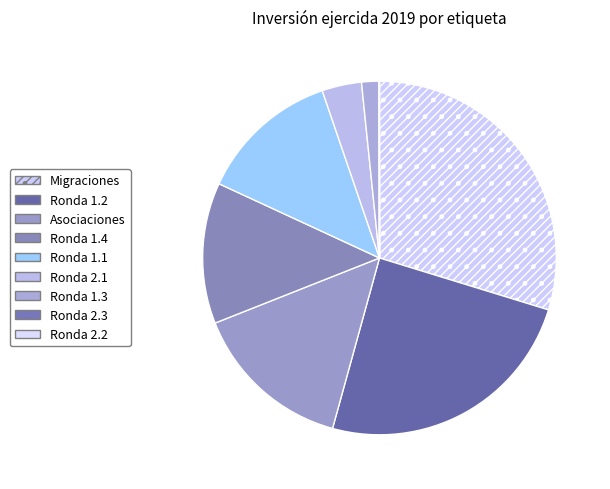

To the nearest percent, what is the average slice percentage?

11%